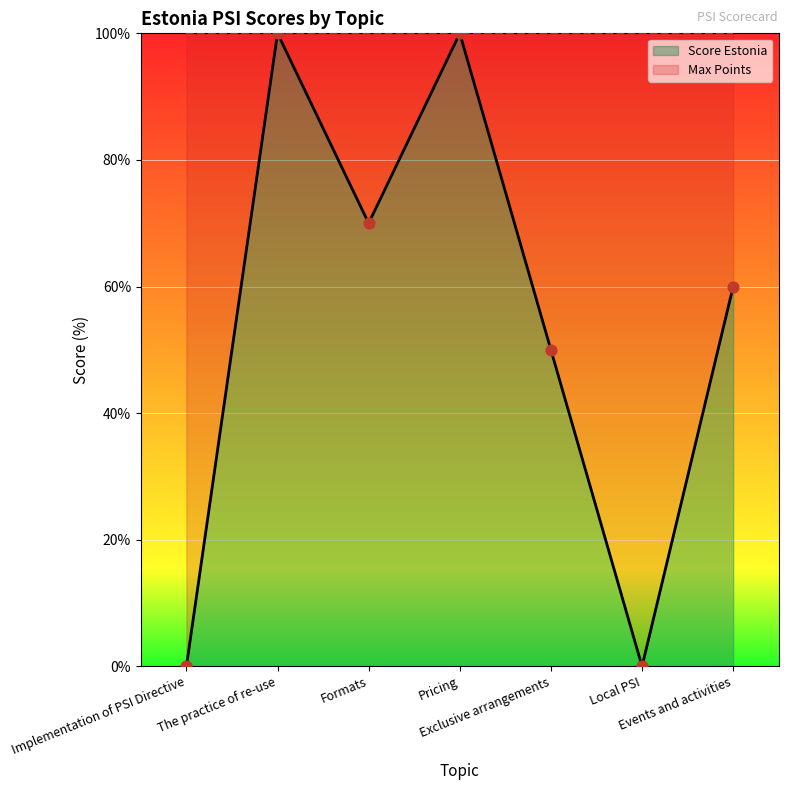

What is the change in value from Exclusive arrangements to Local PSI?

-50